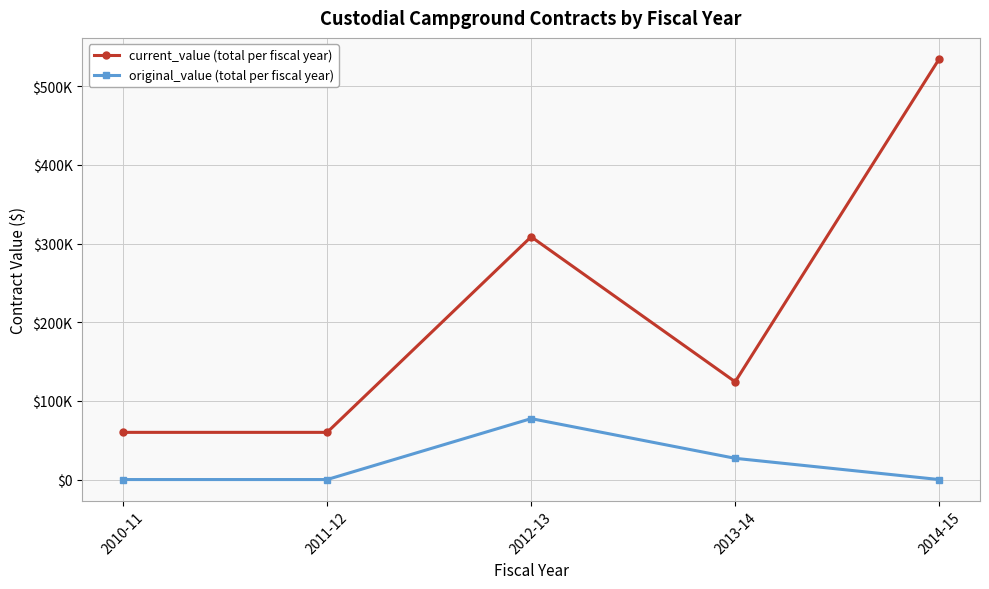

At which category is the sum across all series the highest?

2014-15